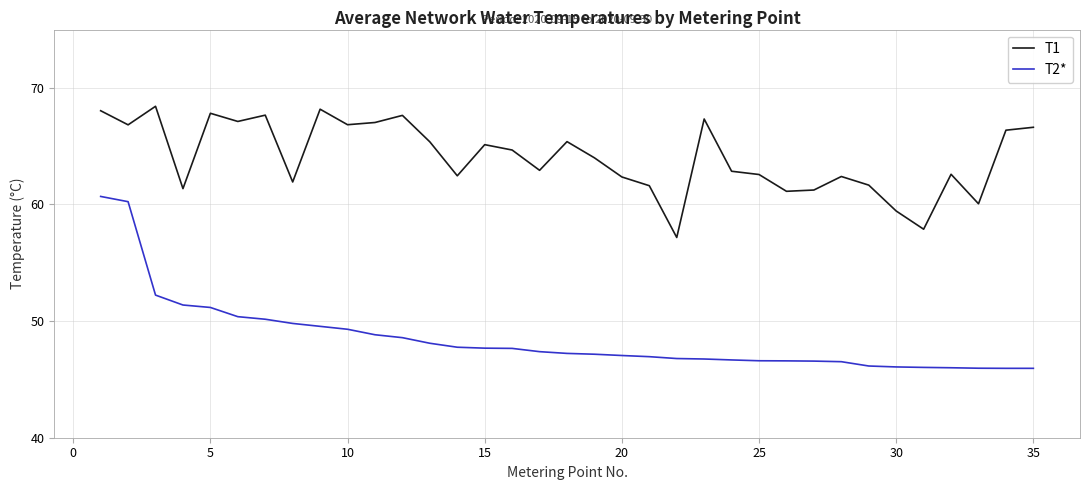

True or false: T2* and T1 intersect in this chart.

False